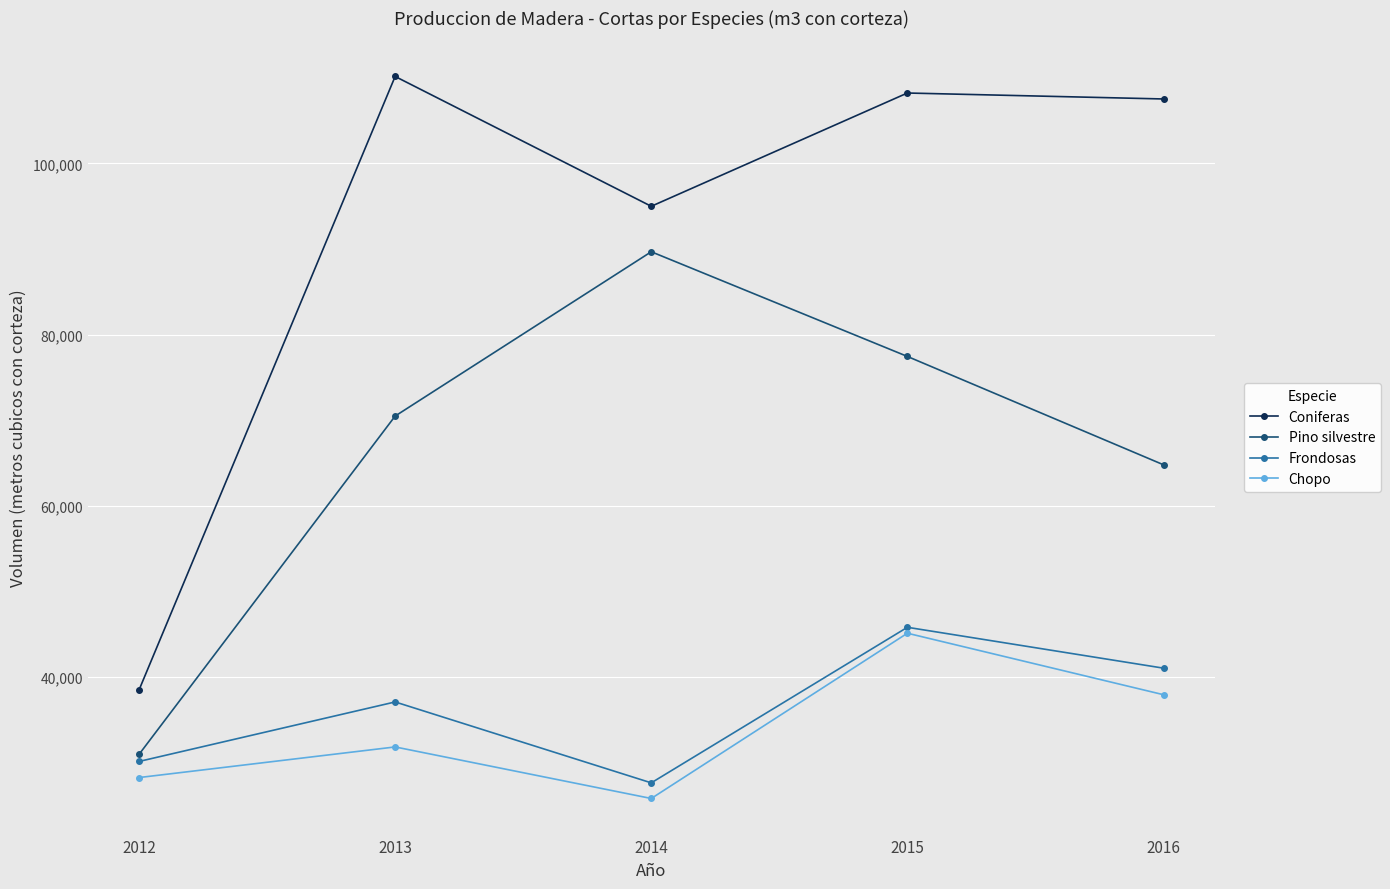

What is the average value of the Pino silvestre series?

66683